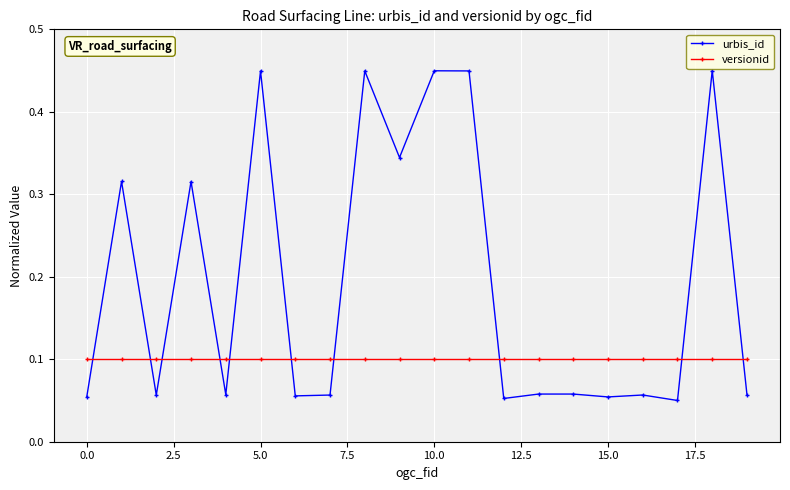

At how many categories does at least one series exceed 0?

20